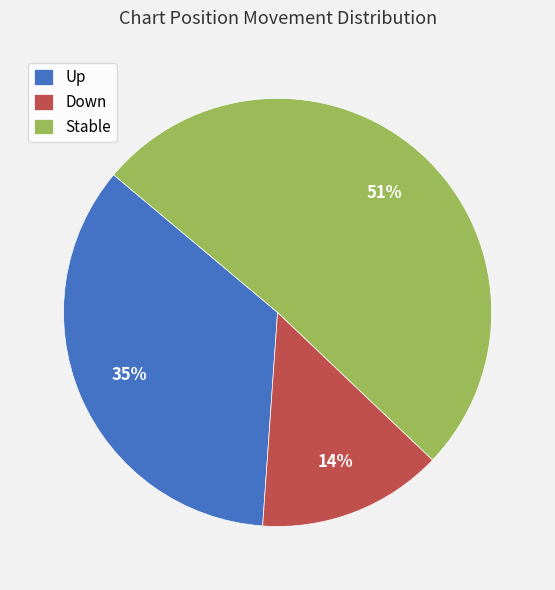

True or false: Up accounts for 35% of the total.

True